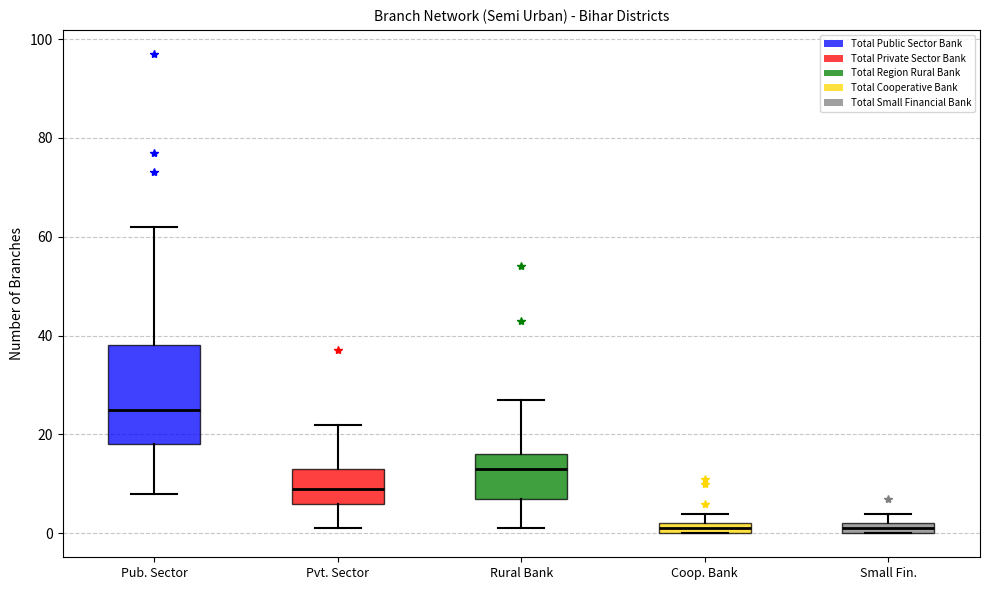

Where does the upper whisker of the box for Rural Bank end on the y-axis? The values are not printed on the chart, so give them approximately, as read against the axis.

28